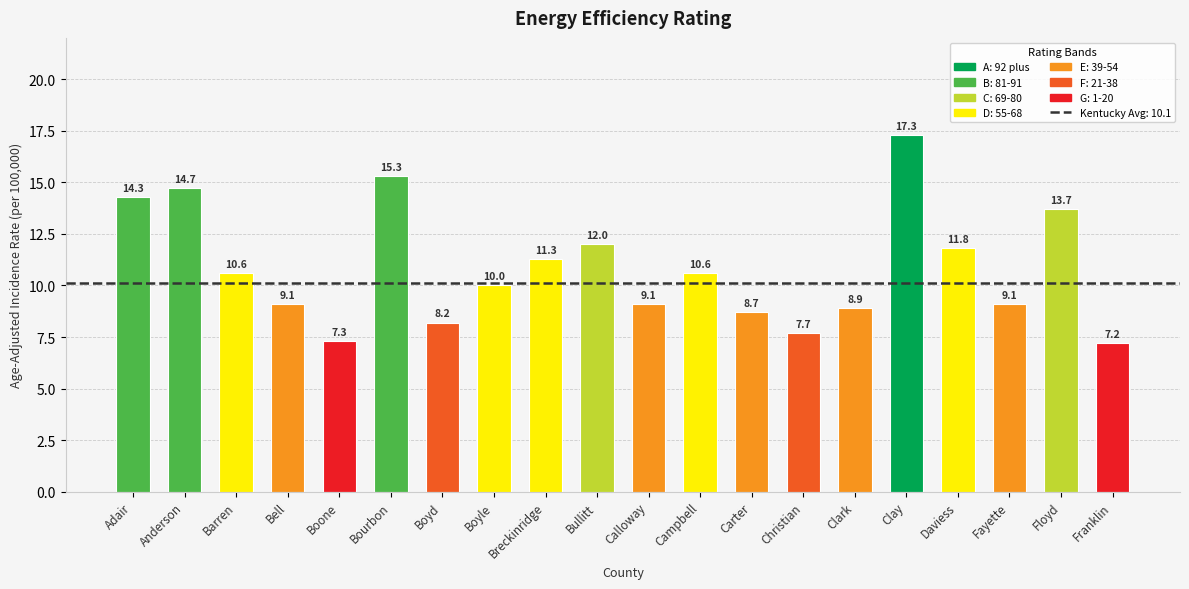

Approximately how many times larger is the value at Bullitt compared to Daviess?

1.0